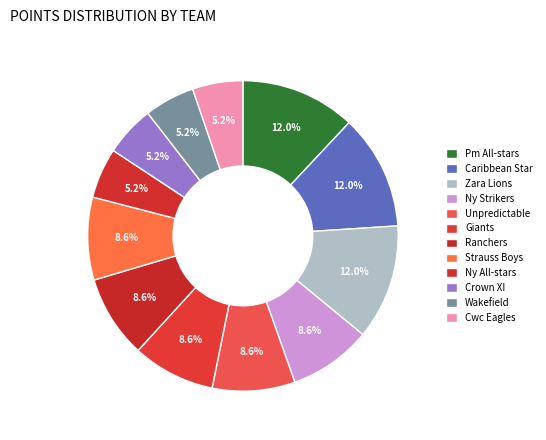

To the nearest percent, what is the difference between the largest and smallest slice percentages?

7%